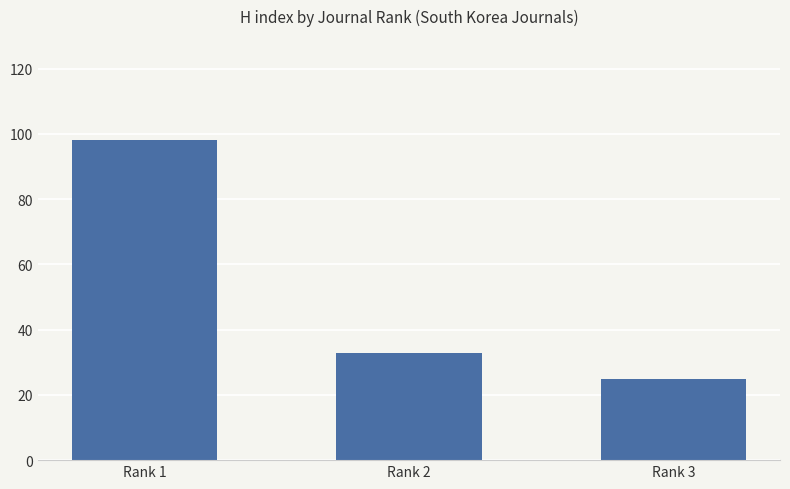

Which label corresponds to the smallest value in the chart?

Rank 3